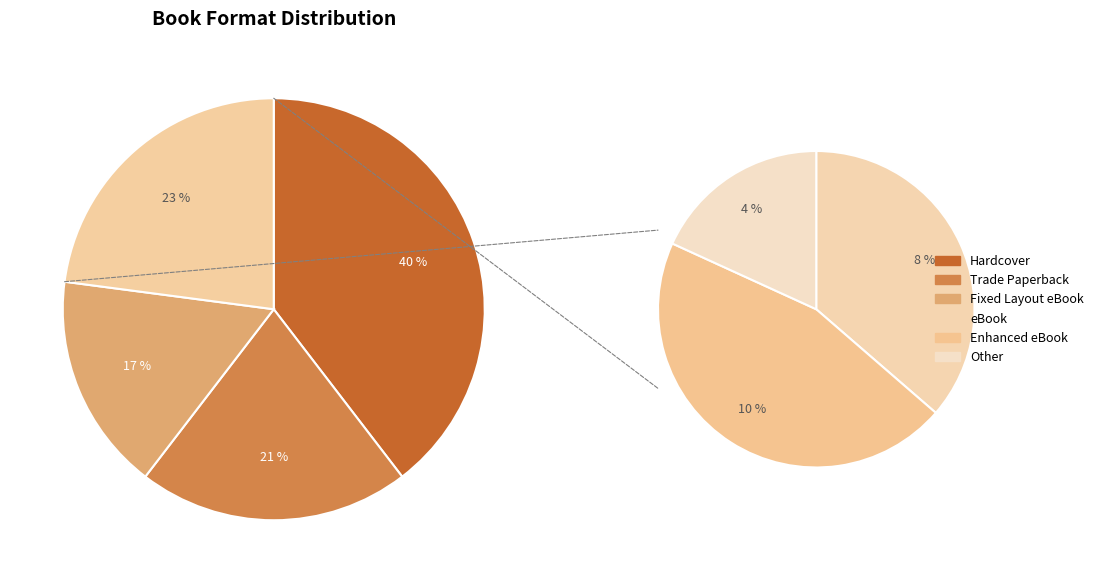

To the nearest percent, what is the combined percentage of Fixed Layout eBook and eBook?

25%